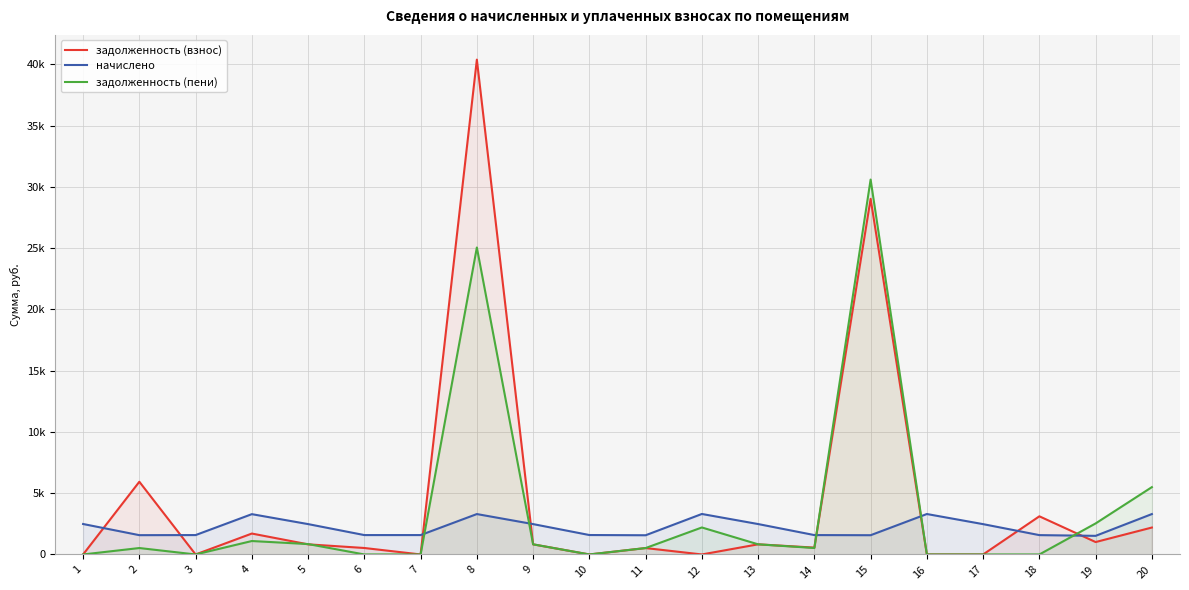

Where do начислено and задолженность (пени) first cross each other?

7 and 8